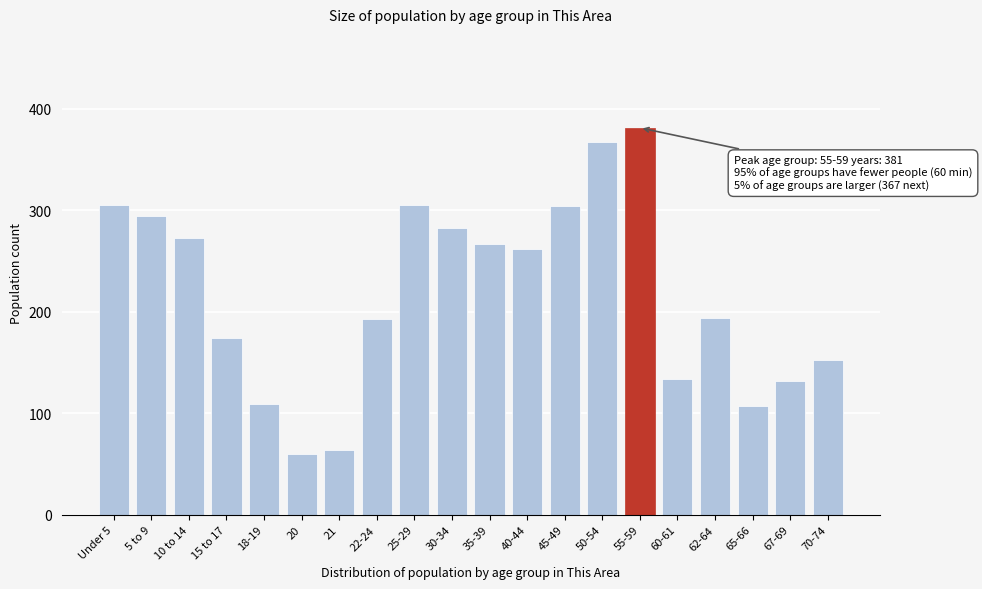

What is the average value?

218